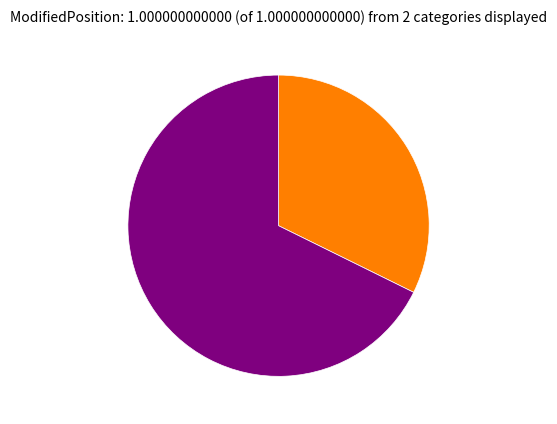

Is there any slice that represents more than half of the pie?

Yes